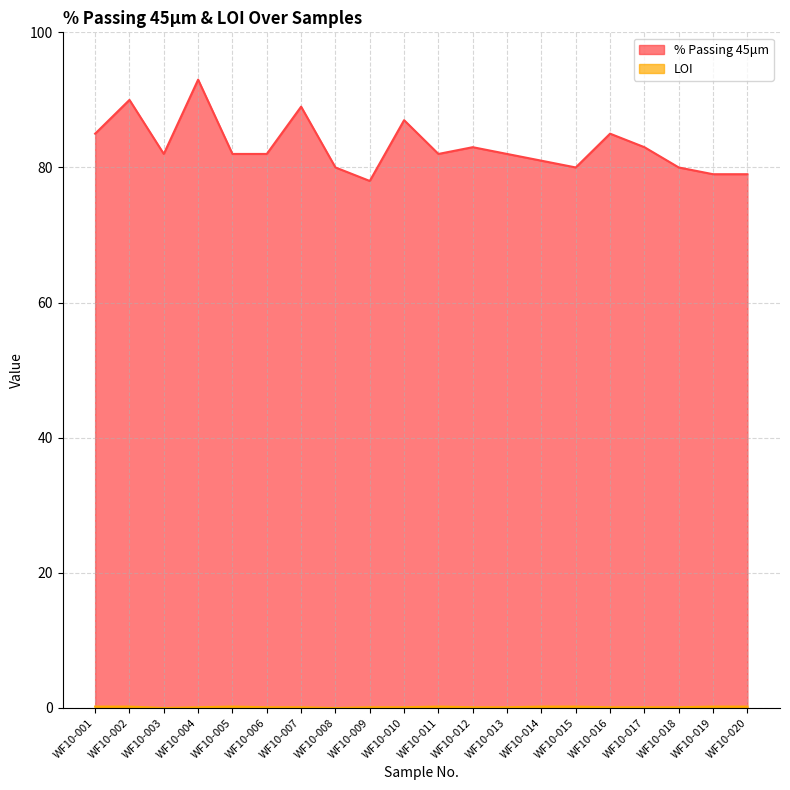

True or false: LOI and % Passing 45μm cross at least once.

False